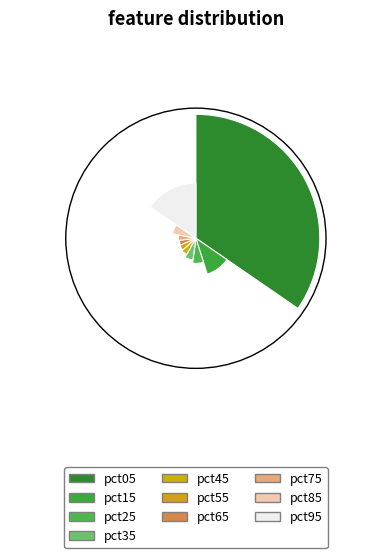

Rank the categories by value from highest to lowest.

pct05, pct95, pct15, pct25, pct85, pct35, pct45, pct55, pct75, pct65